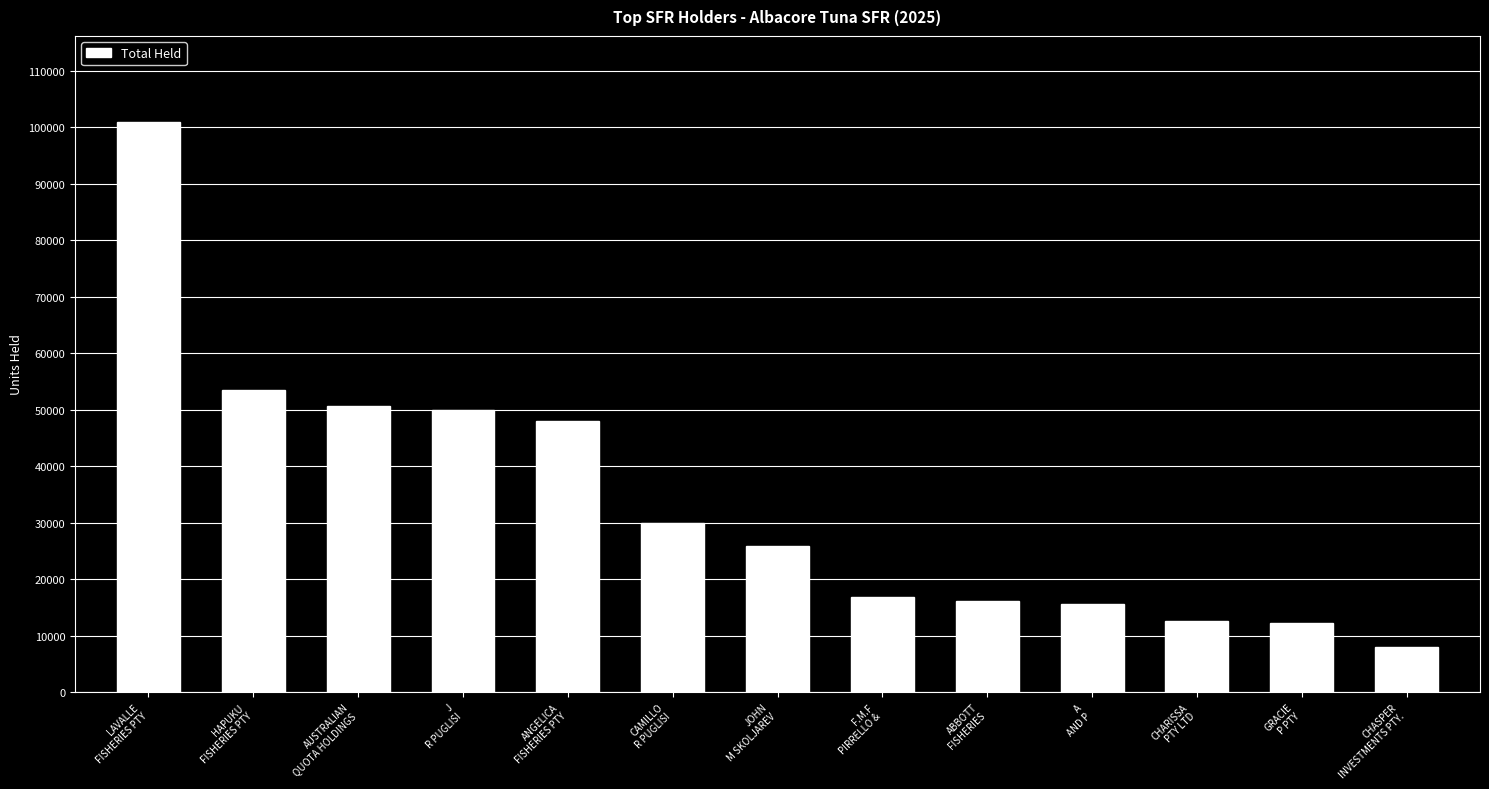

What is the sum of all values?

440356